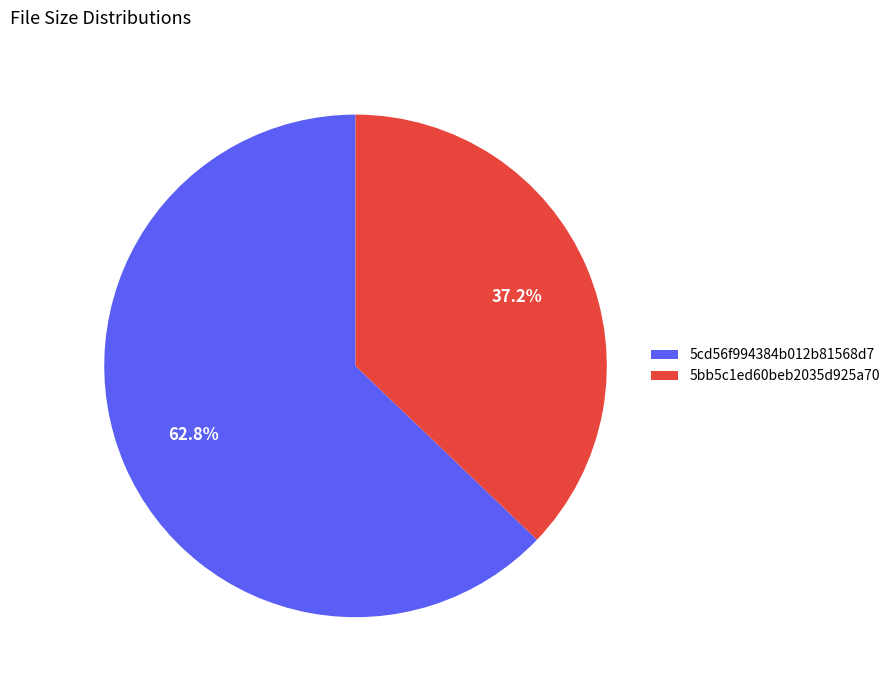

To the nearest percent, what is the difference between the largest and smallest slice percentages?

26%